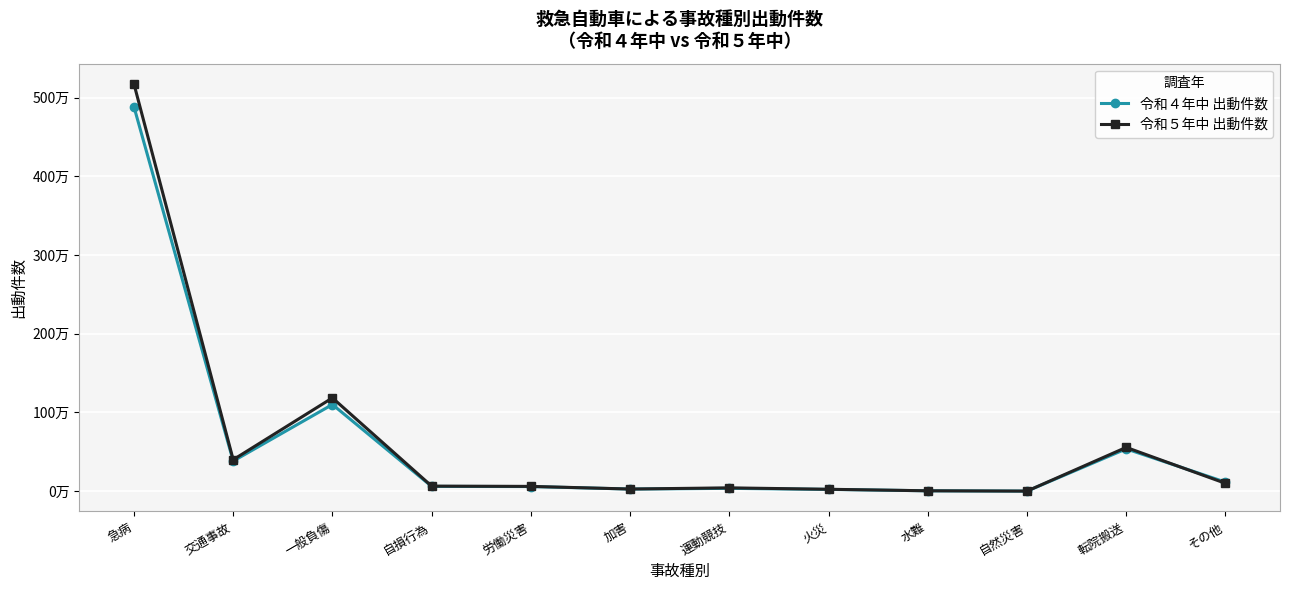

List the labels in order of 令和５年中 出動件数 value, largest first.

急病, 一般負傷, 転院搬送, 交通事故, その他, 自損行為, 労働災害, 運動競技, 加害, 火災, 水難, 自然災害